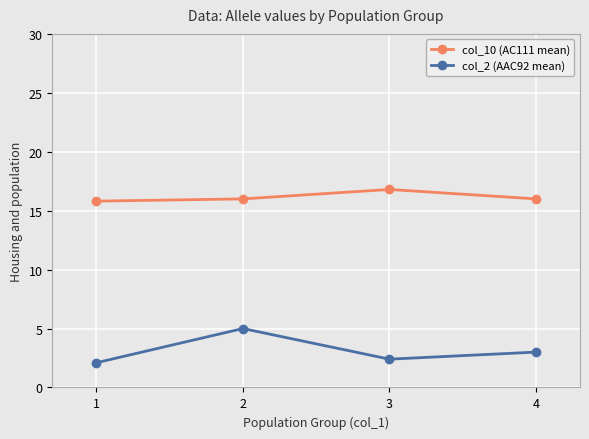

What is the value of the col_10 (AC111 mean) point at the 1st from the left?

15.8